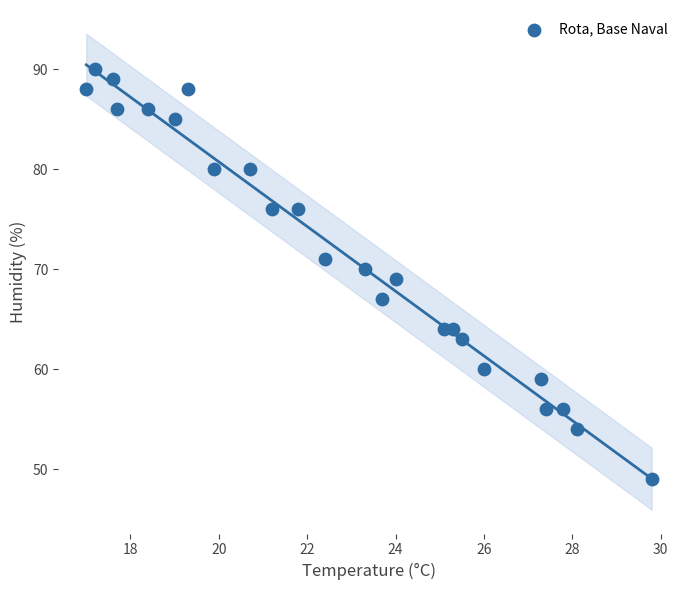

What is the range of Y values (max minus min)?

41